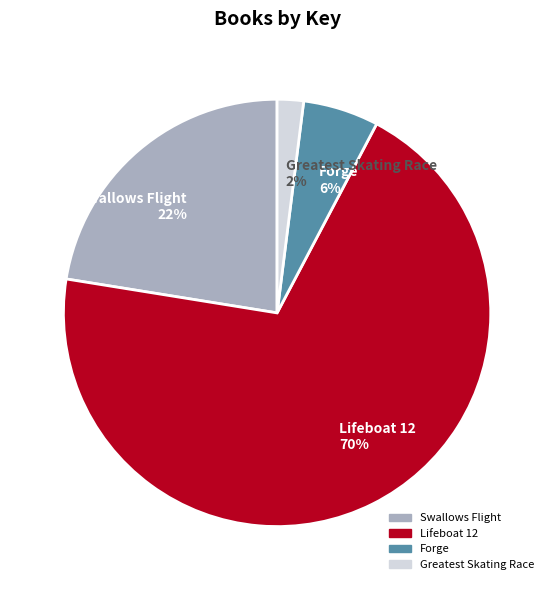

Count the number of slices in the pie.

4